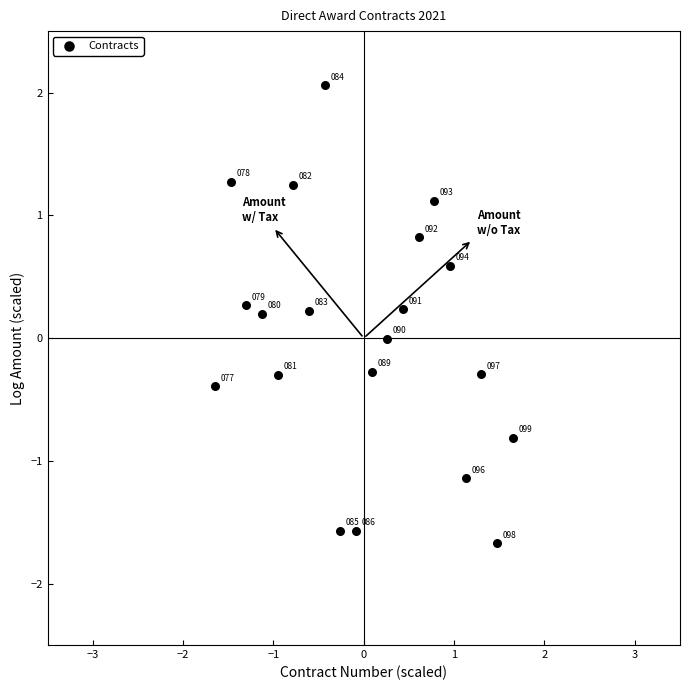

What is the range of Y values (max minus min)?

3.7